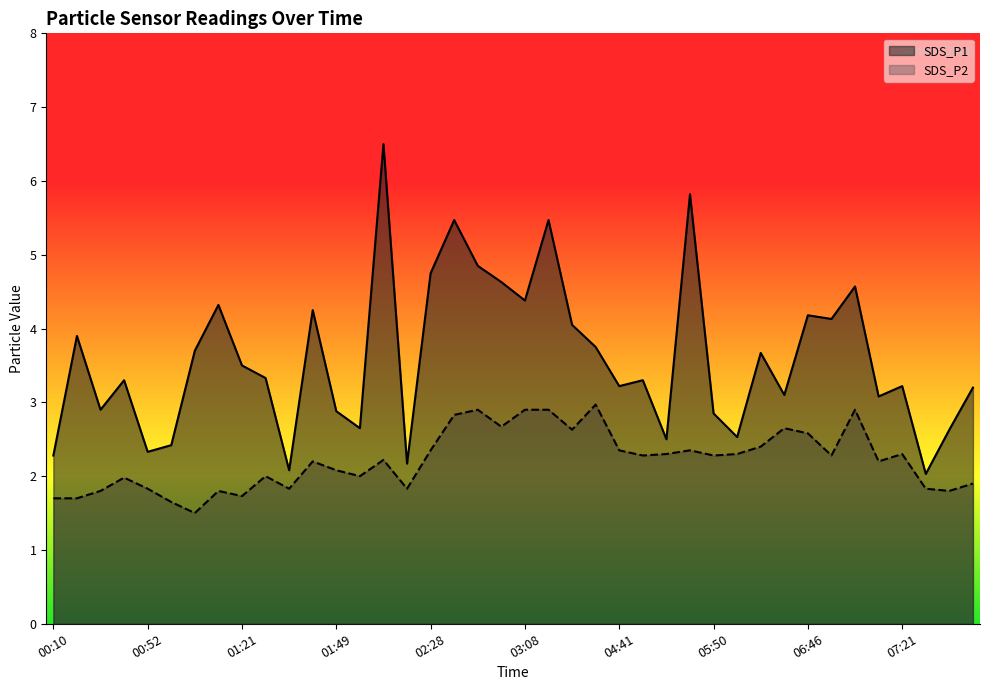

At which label does SDS_P2 first exceed 2?

01:42